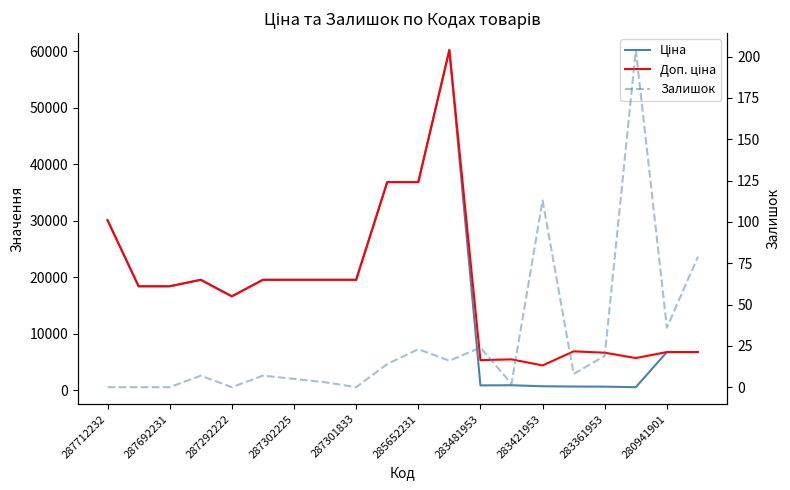

Rank the series at 287692231 from highest to lowest value.

Ціна, Доп. ціна, Залишок